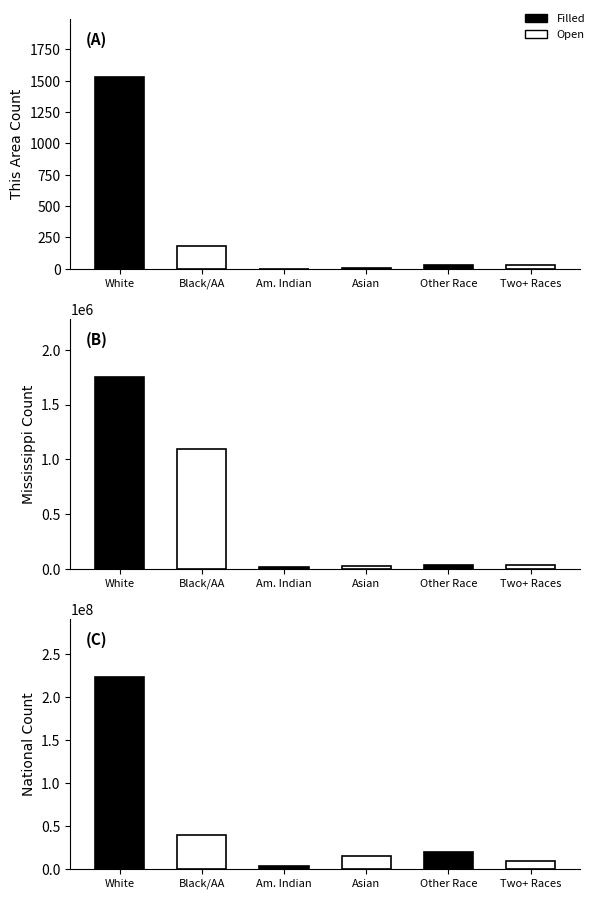

At which category is the sum across all series the highest?

White